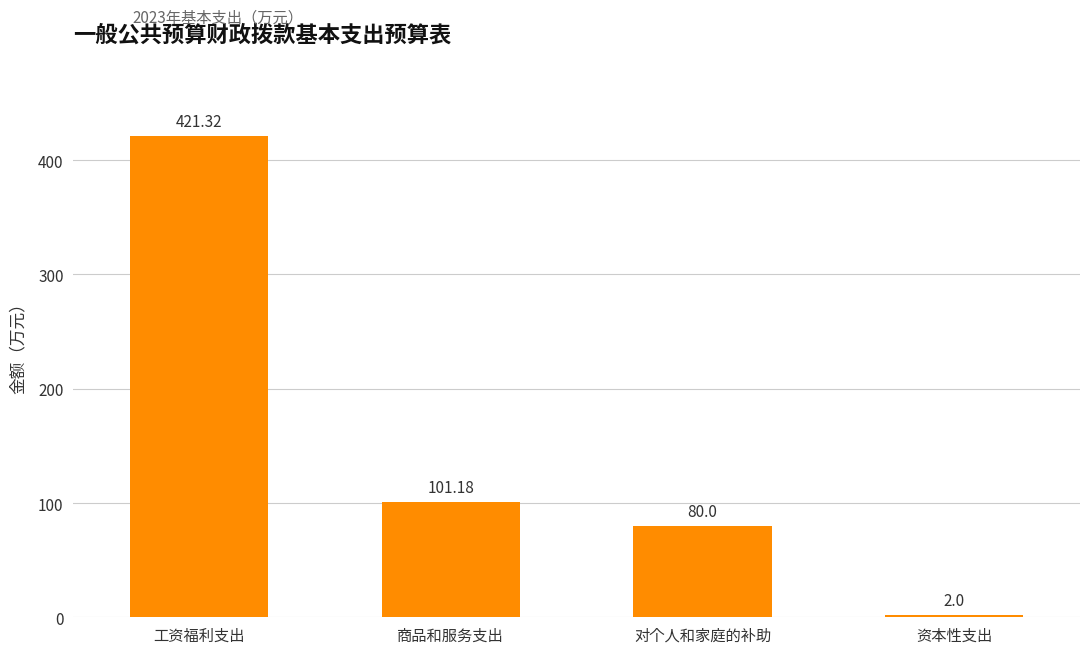

What position from the left is 商品和服务支出?

2